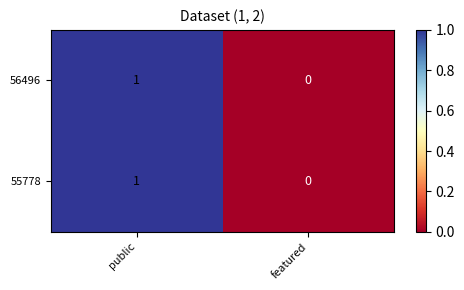

The value of 56496 at featured is 0. True or false?

True